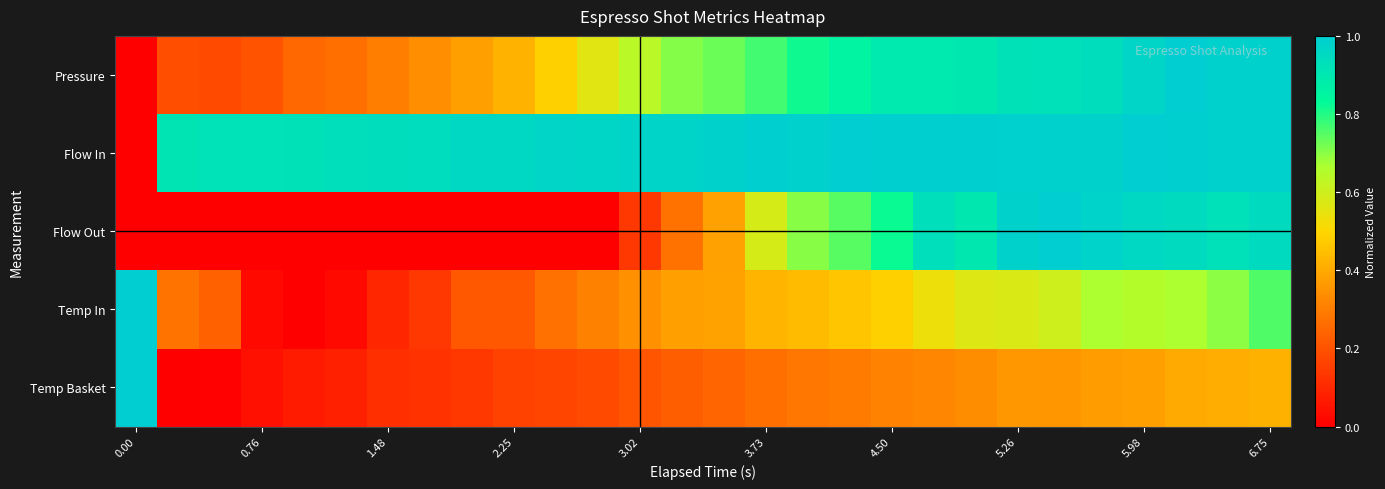

At how many categories does at least one series exceed 0?

28